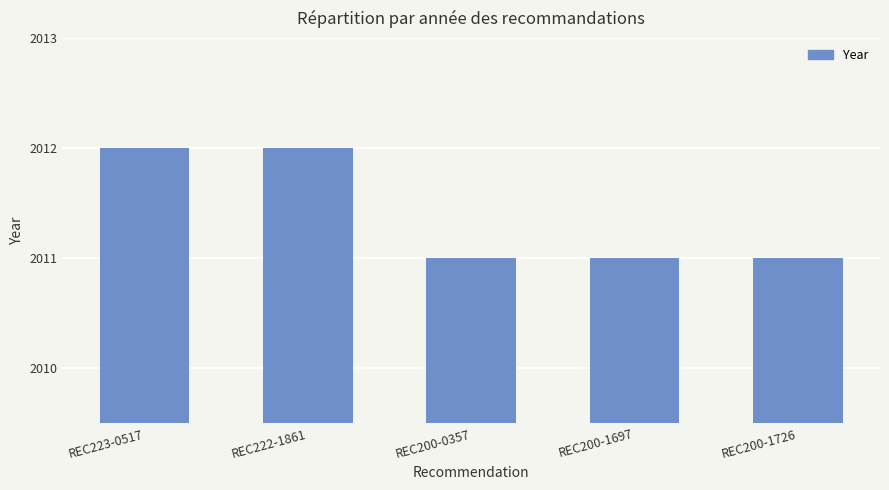

True or false: the data shows 2011 at REC200-1697.

True